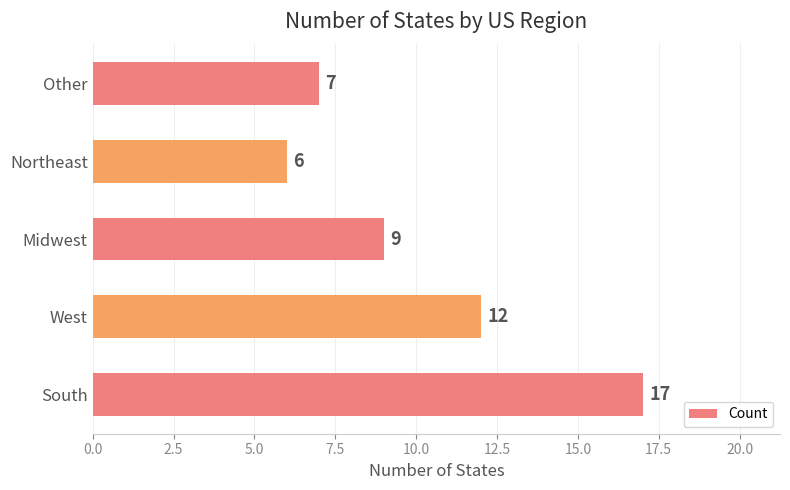

Are the bars grouped side by side (vs. stacked)?

No